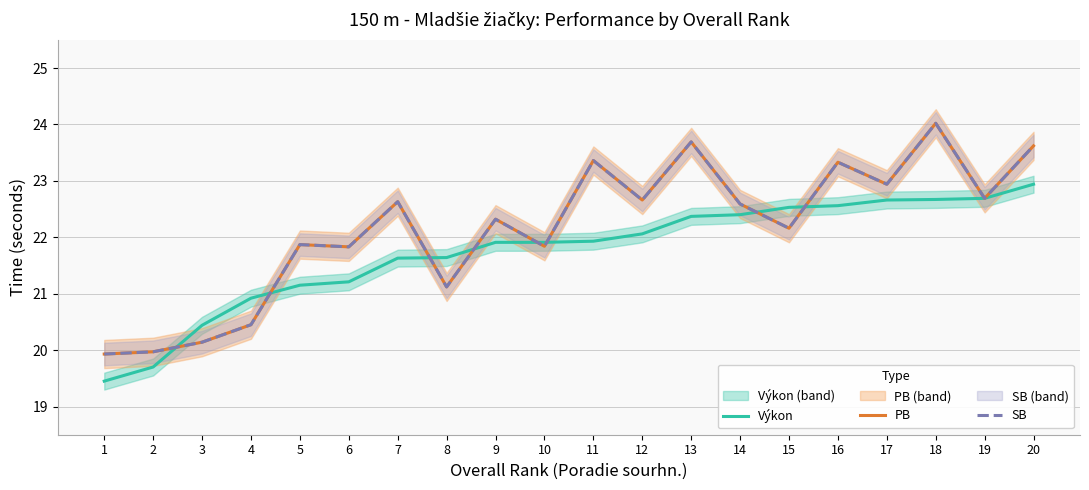

What is the average value of the PB series?

22.2